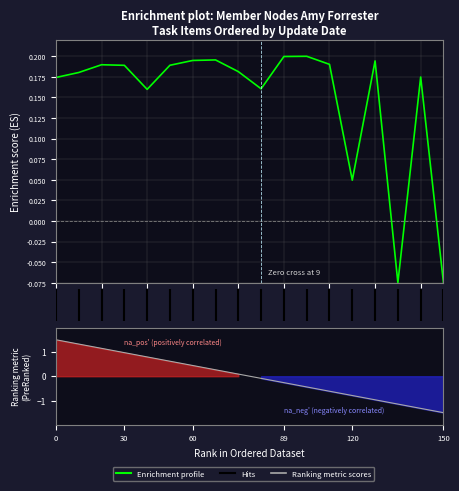

How many data points in Enrichment profile are above 0?

16